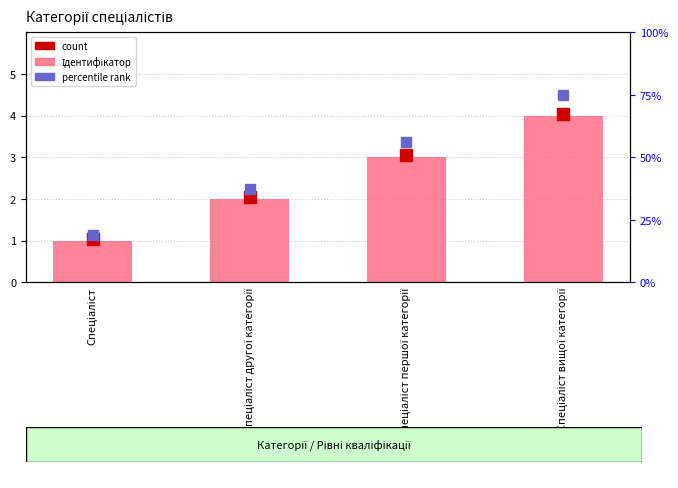

Does the chart contain any negative values?

No